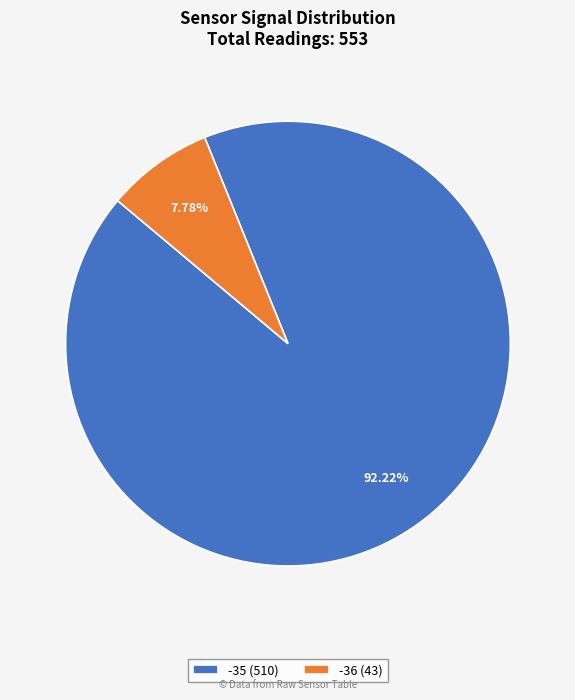

How many segments does this pie chart have?

2